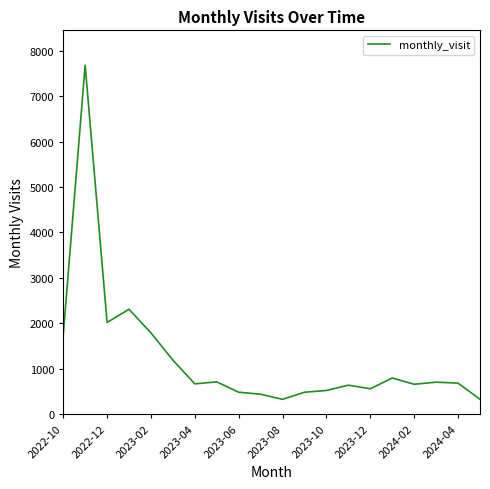

What is the difference between the maximum and minimum values?

7352